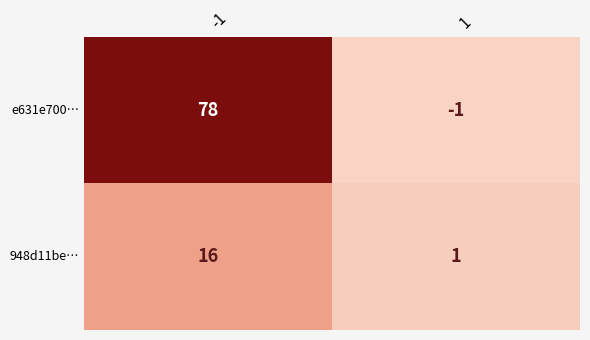

What is the sum of all e631e700… values?

77